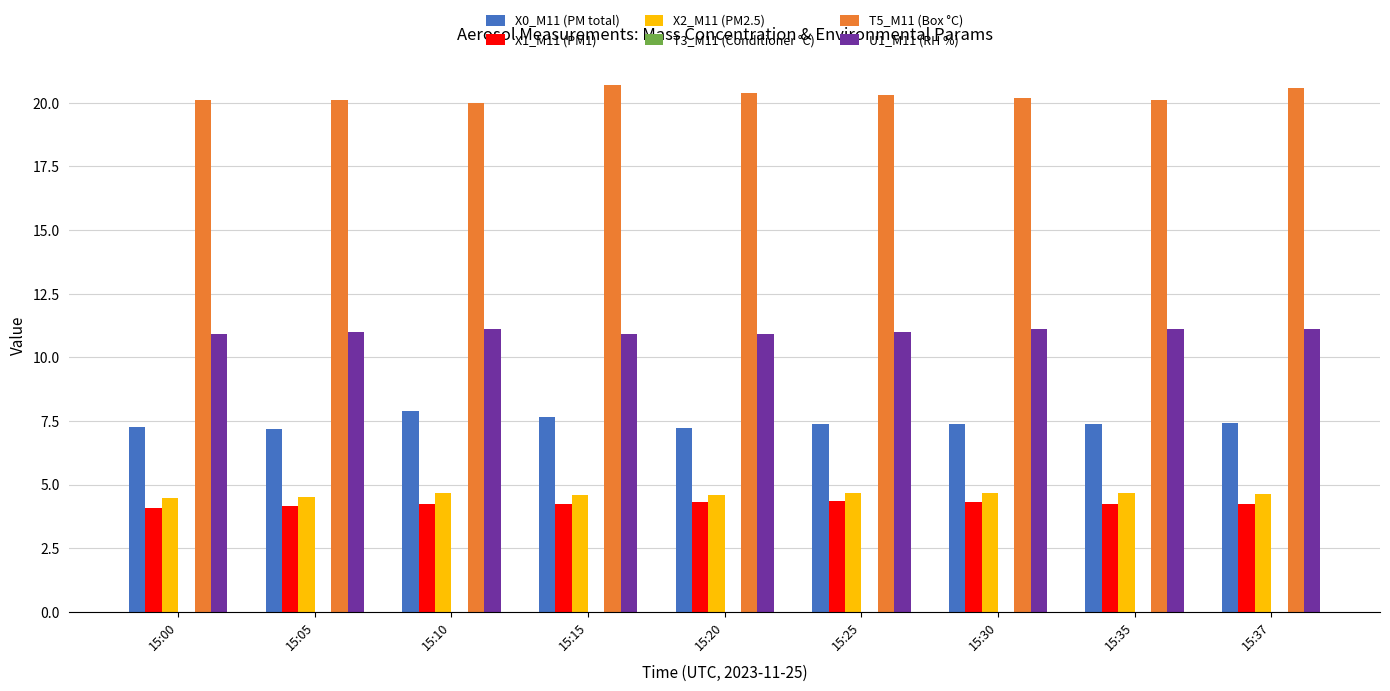

The X0_M11 (PM total) series shows 7.4 at 15:37. True or false?

True